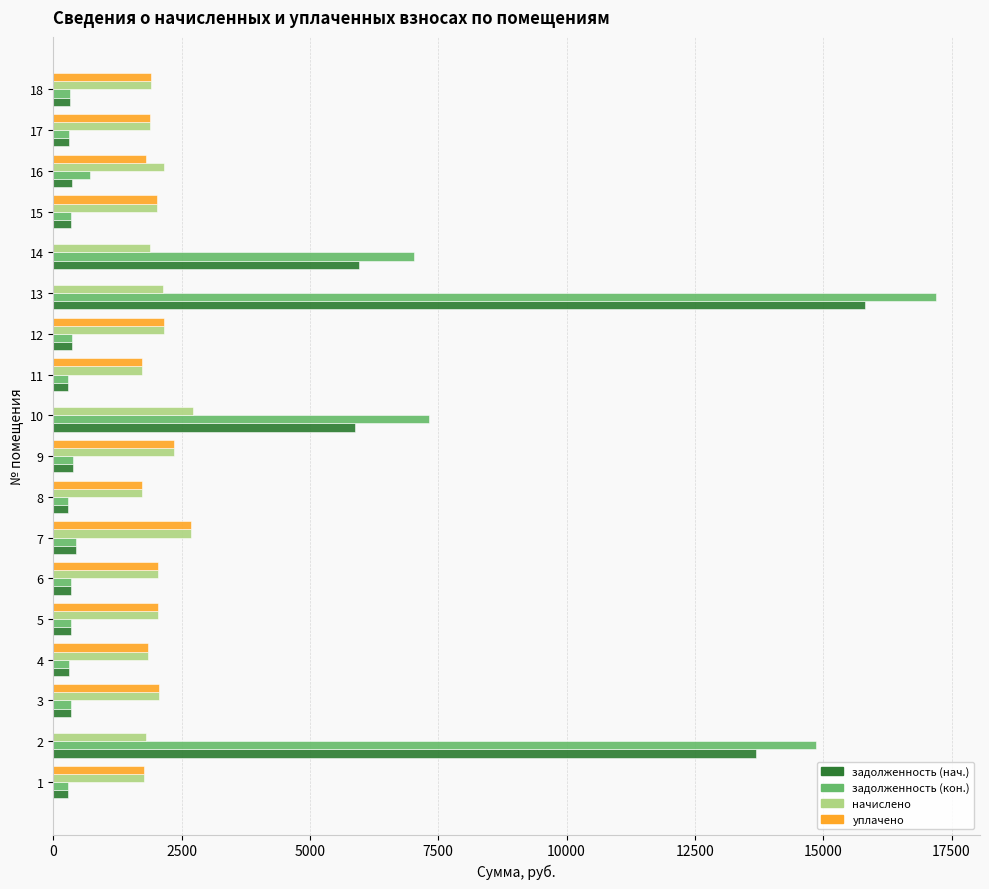

What is the maximum value shown in the chart?

17194.3